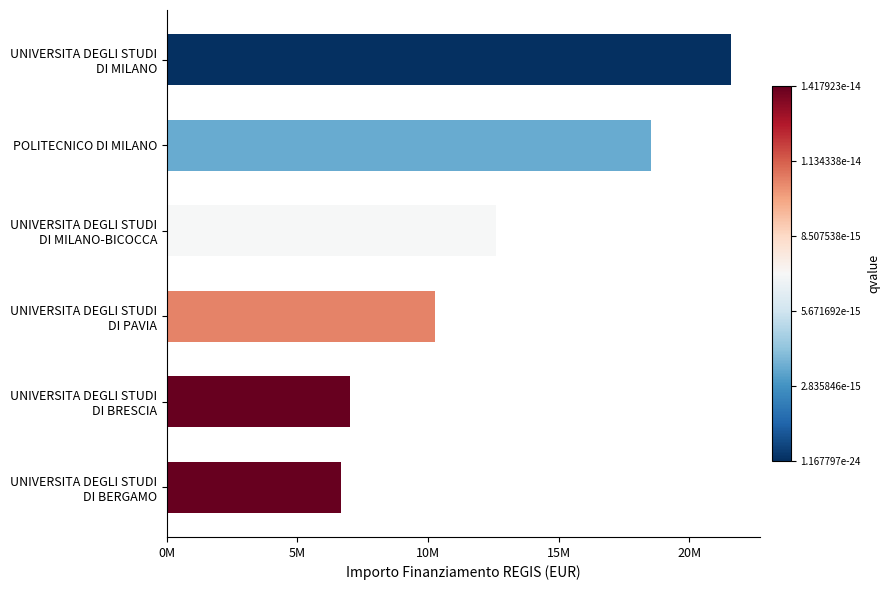

At which label is the value closest to 14139898?

UNIVERSITA DEGLI STUDI
DI MILANO-BICOCCA